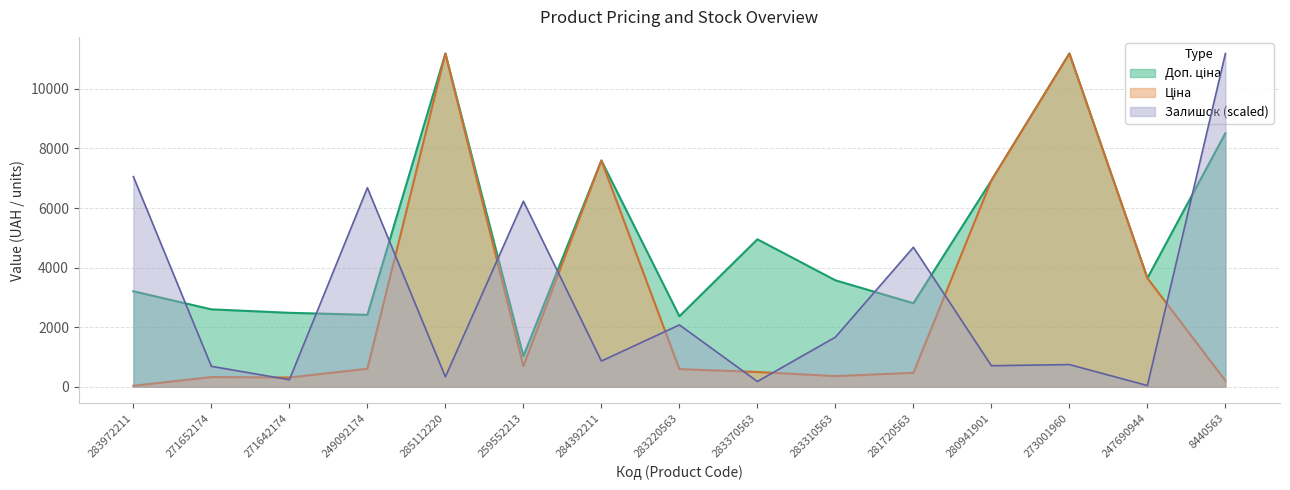

True or false: Доп. ціна has a value of 10502.2 at 280941901.

False